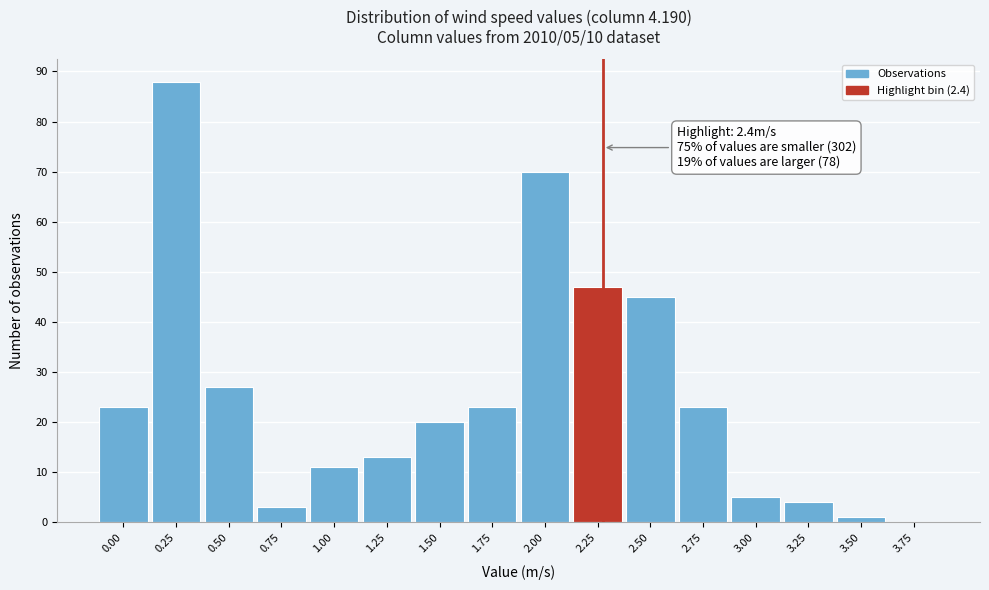

Reading left to right, transcribe all the data shown in this chart.

0.00=23	0.25=88	0.50=27	0.75=3	1.00=11	1.25=13	1.50=20	1.75=23	2.00=70	2.25=47	2.50=45	2.75=23	3.00=5	3.25=4	3.50=1	3.75=0